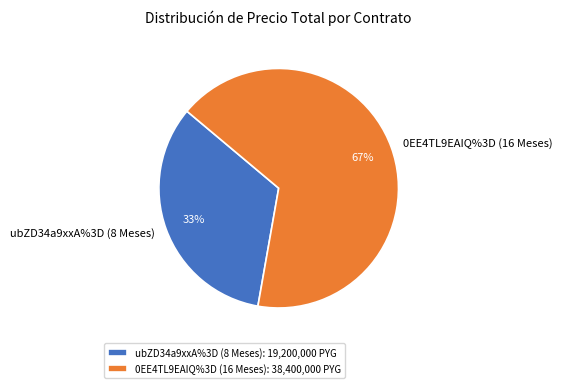

How many segments does this pie chart have?

2